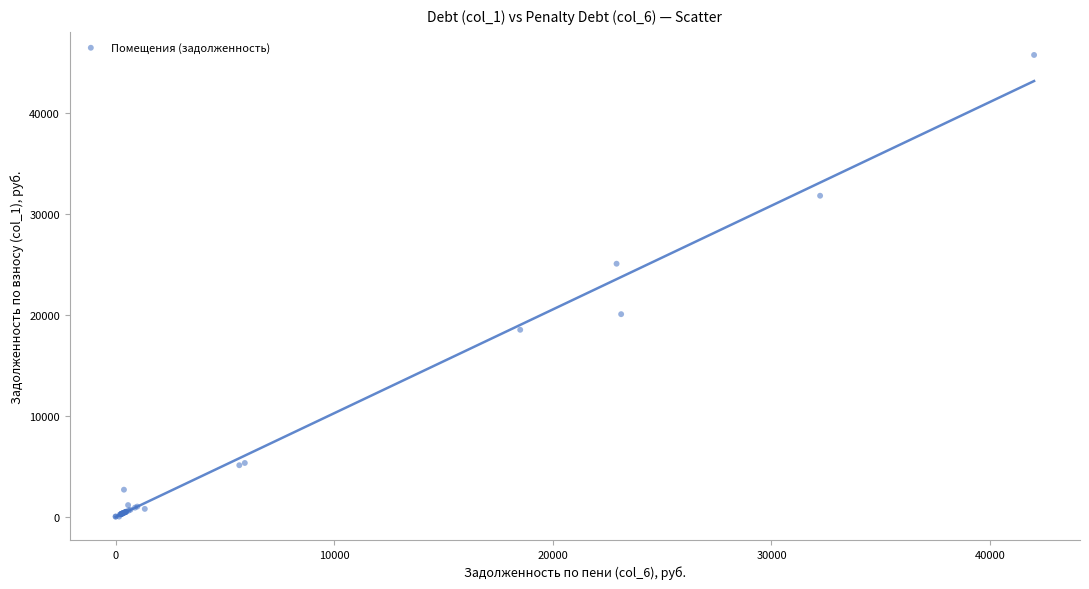

What Y value in the scatter plot is closest to 22867?

25051.9